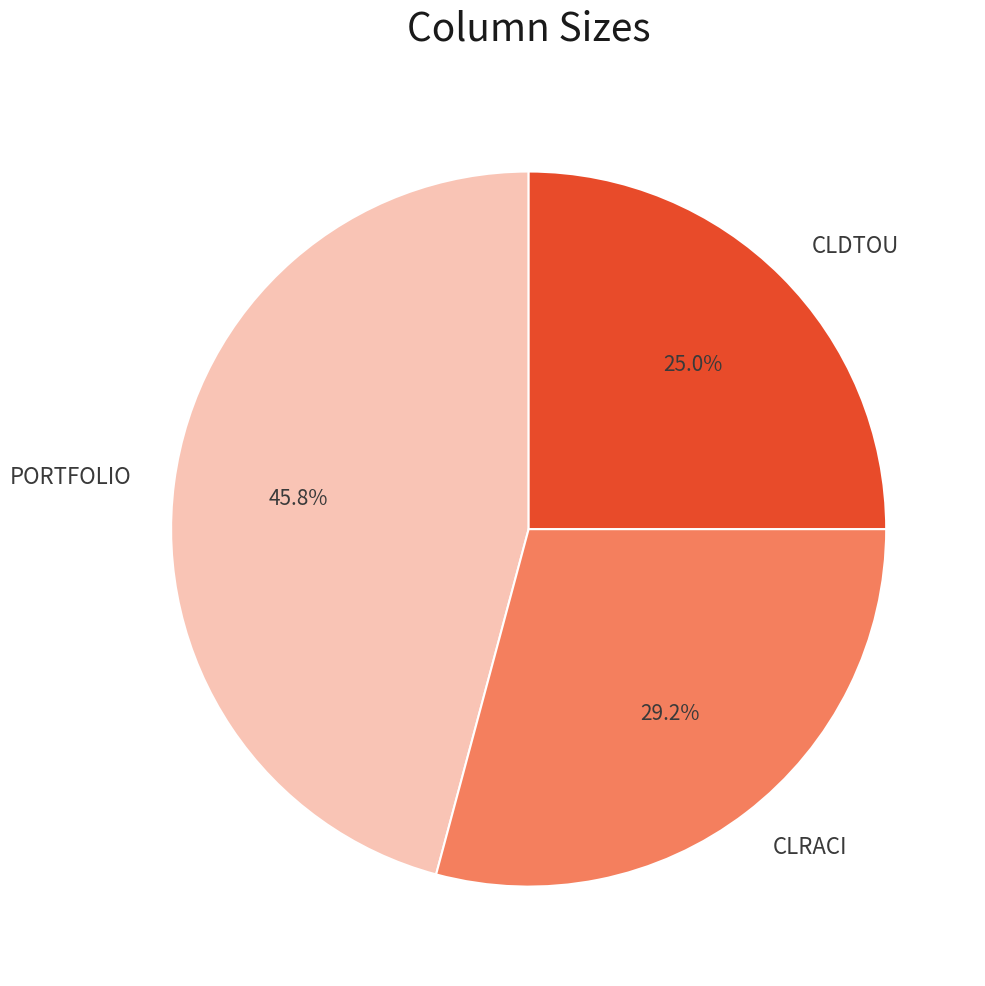

To the nearest percent, what portion does CLRACI represent?

29%